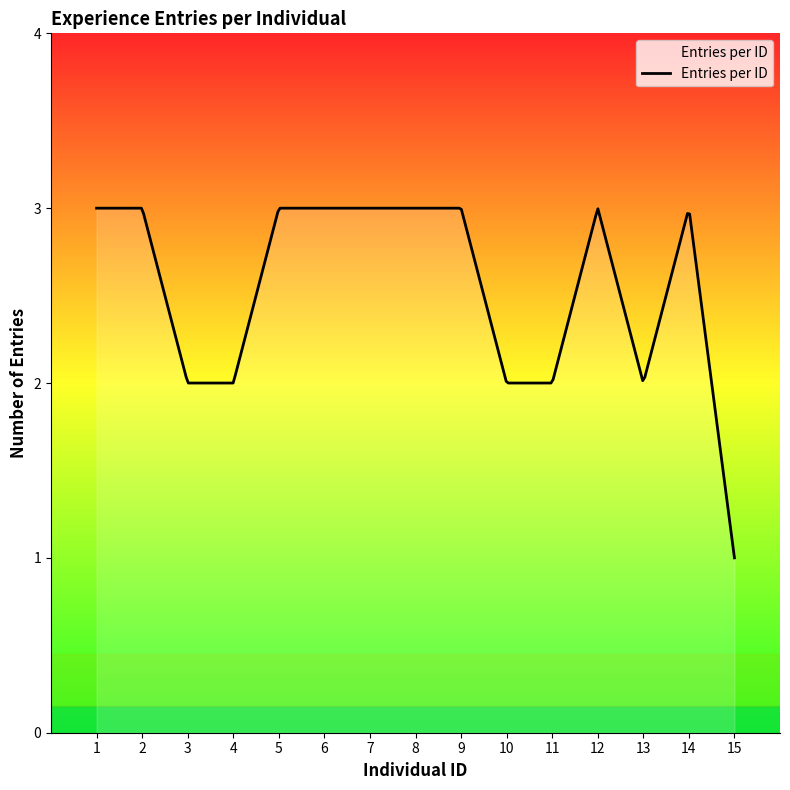

What is the minimum value shown in the chart?

1.0